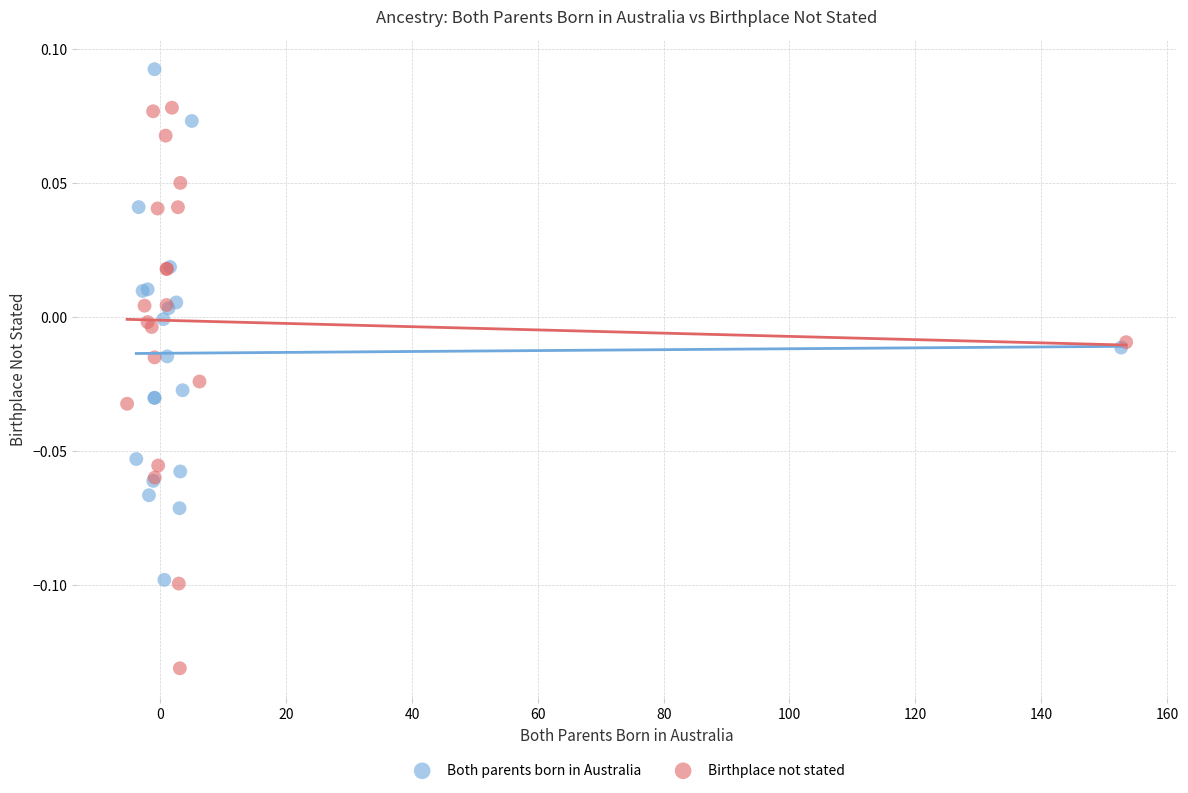

Which series has the widest spread of Y values?

Birthplace not stated